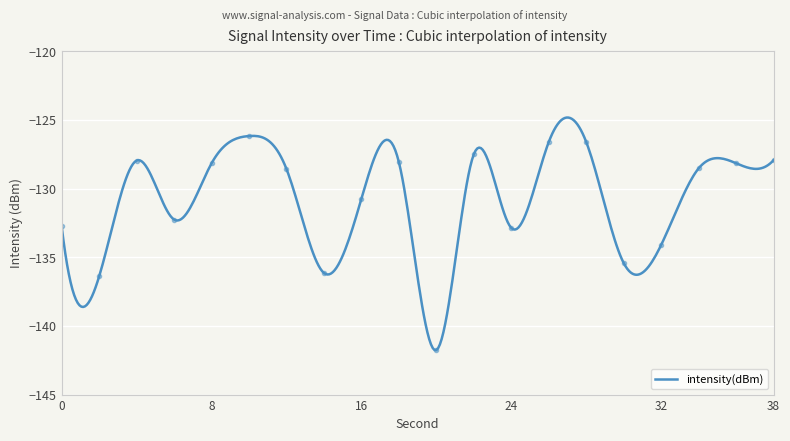

At which category does the data reach its first local peak?

4